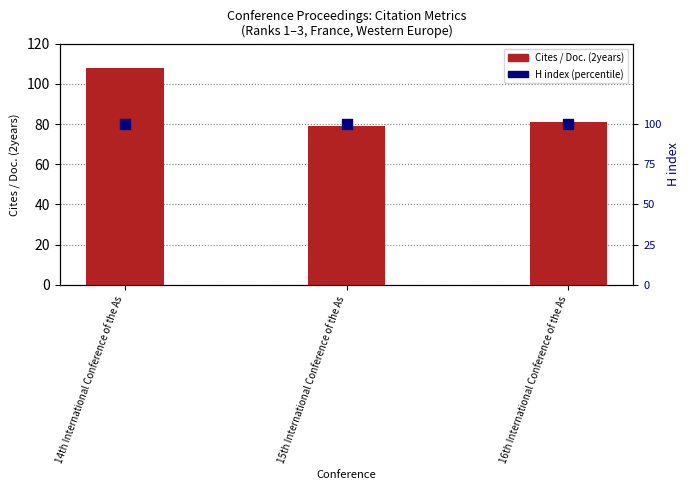

Is the value of Cites / Doc. (2years) at 15th International Conference of the As greater than the value of H index (percentile) at 16th International Conference of the As?

No